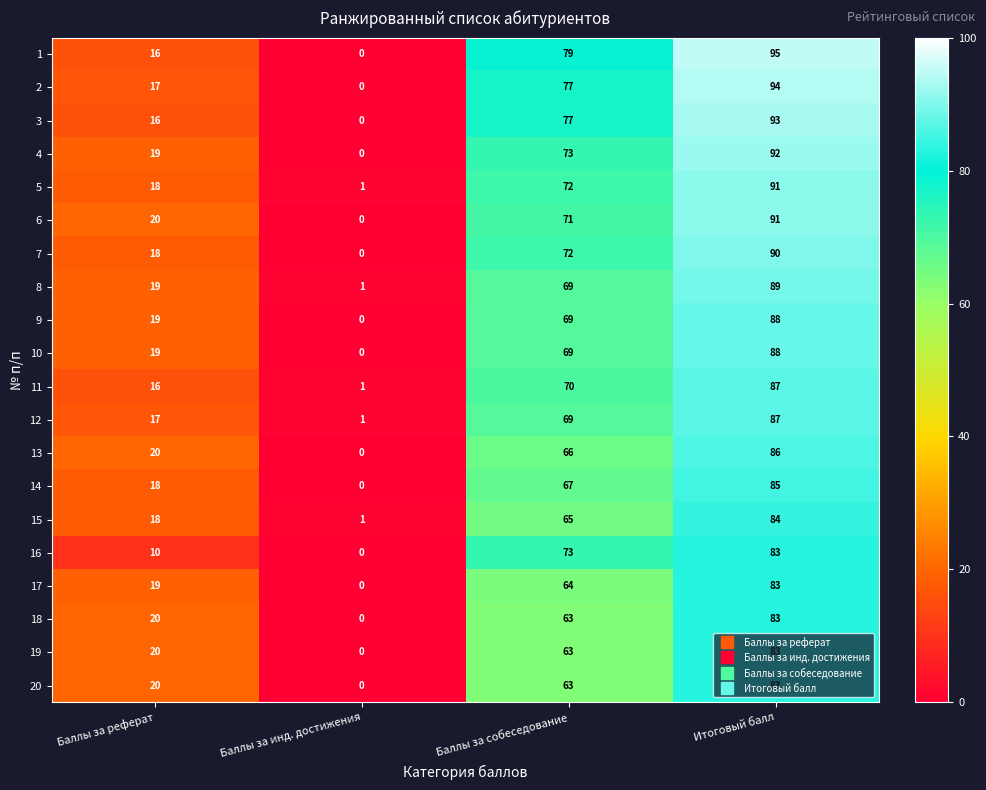

The value of 2 at Баллы за инд. достижения is 38. True or false?

False